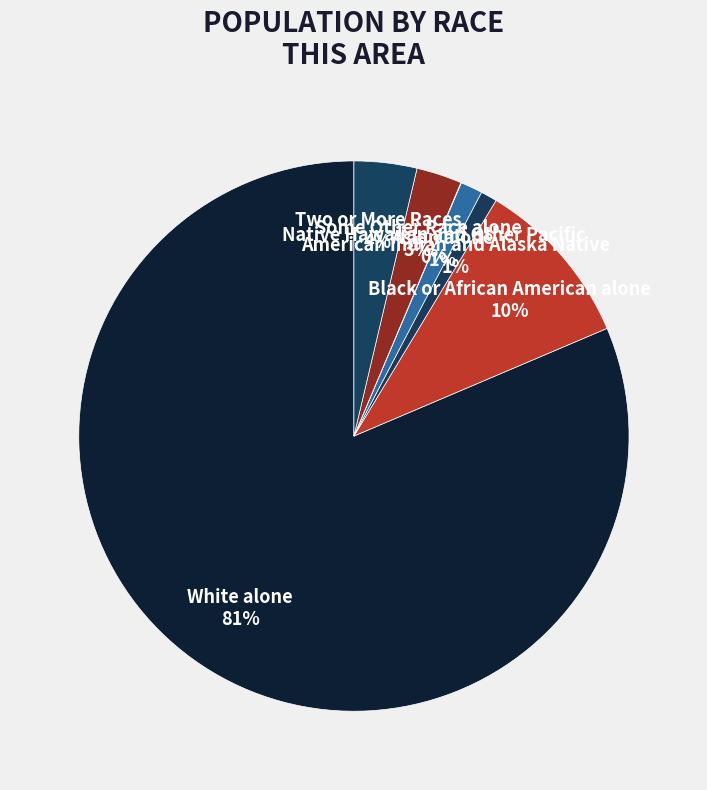

How many slices are in this pie chart?

7